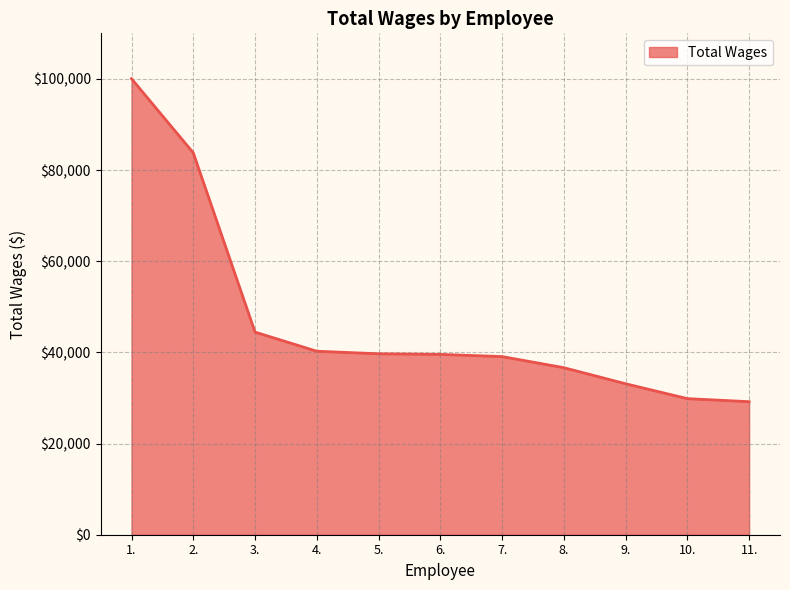

What is the smallest value displayed?

29188